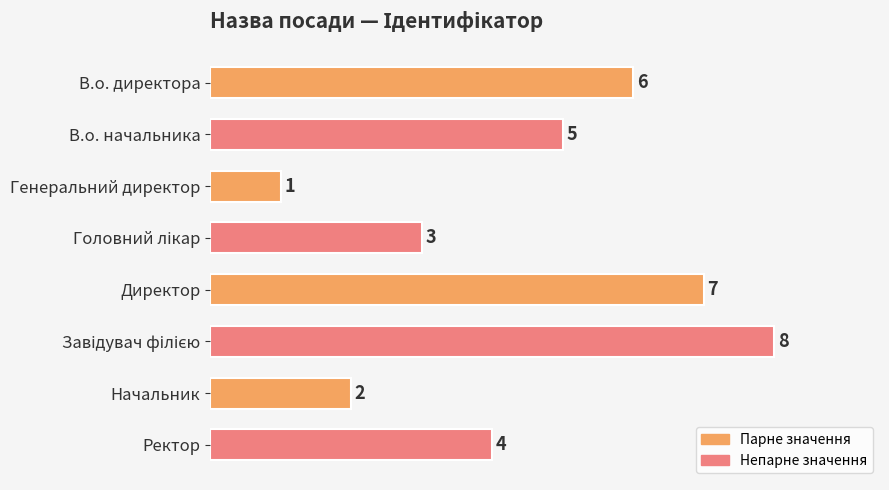

What is the maximum value shown in the chart?

8